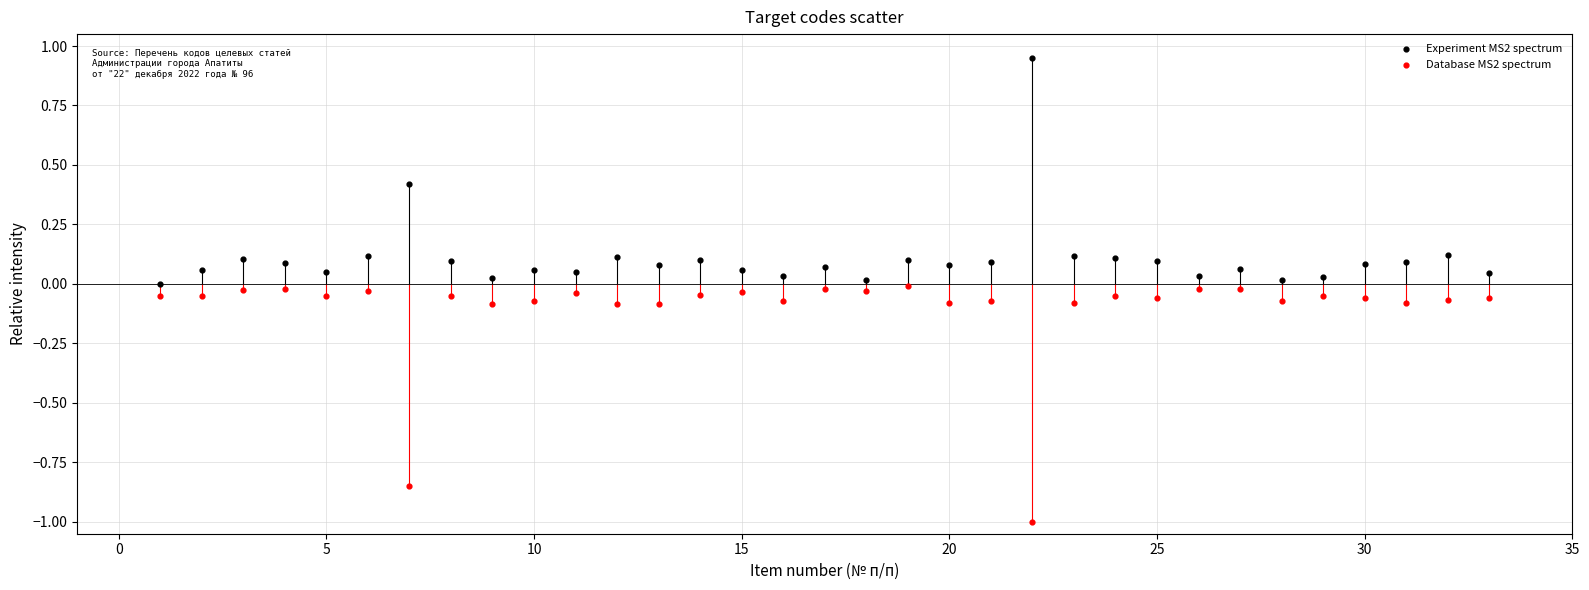

Which series reaches the maximum Y coordinate?

Experiment MS2 spectrum